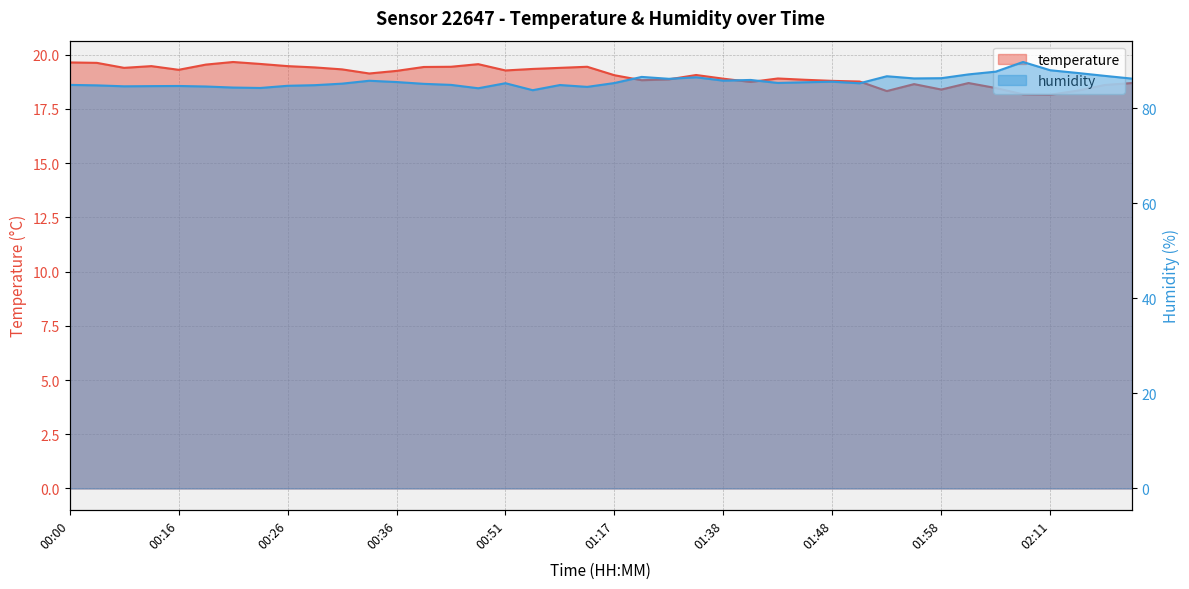

What is the difference between the humidity values at 01:38 and 00:43?

0.9